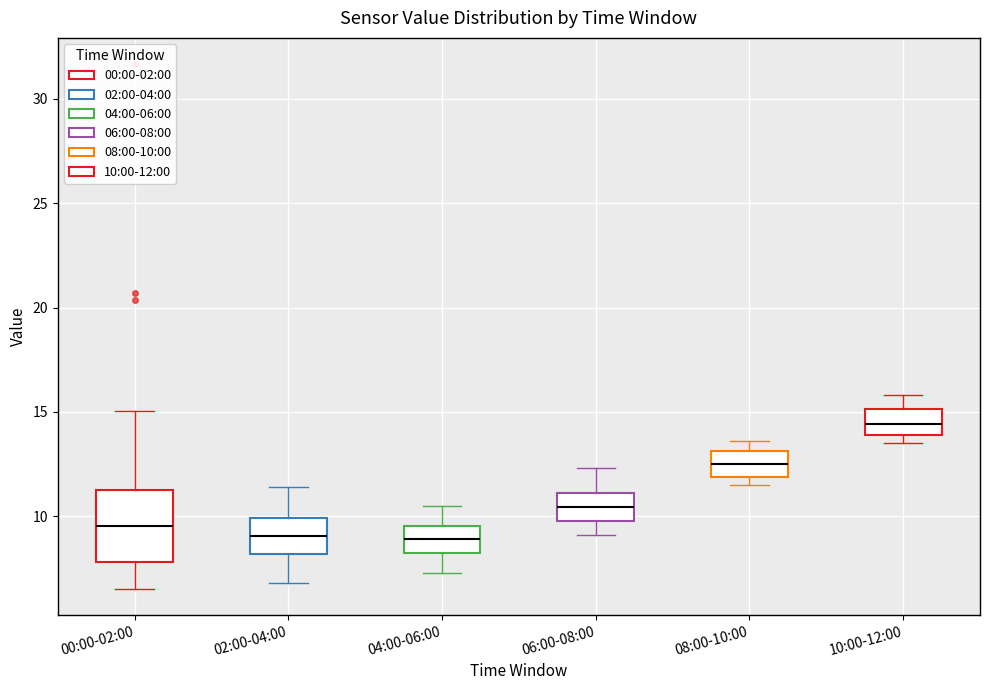

Reading left to right, read every box against the y-axis: the position of its median line, the range the box covers, and the ends of its whiskers. The values are not printed on the chart, so give them approximately, as read against the axis.

00:00-02:00: median 9.5, box 8.0 to 11.5, whiskers 6.5 to 15.0
02:00-04:00: median 9.0, box 8.0 to 10.0, whiskers 7.0 to 11.5
04:00-06:00: median 9.0, box 8.5 to 9.5, whiskers 7.5 to 10.5
06:00-08:00: median 10.5, box 10.0 to 11.0, whiskers 9.0 to 12.5
08:00-10:00: median 12.5, box 12.0 to 13.0, whiskers 11.5 to 13.5
10:00-12:00: median 14.5, box 14.0 to 15.0, whiskers 13.5 to 16.0